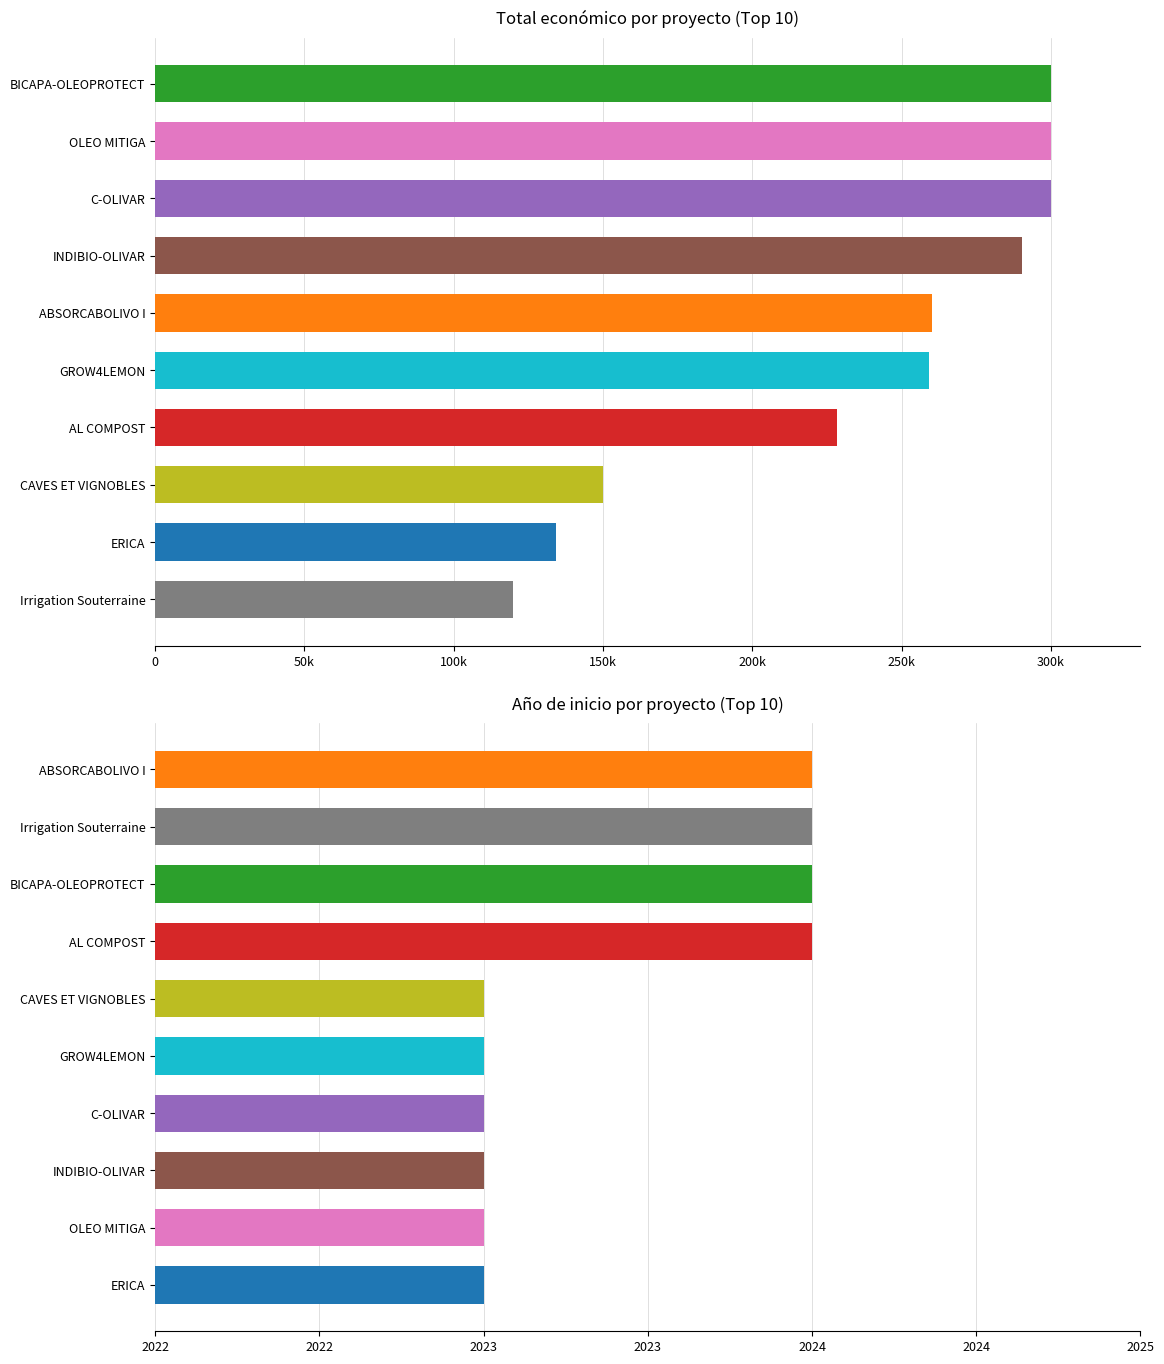

Is the value of Total económico at 8 greater than the value of Año de inicio at 8?

Yes